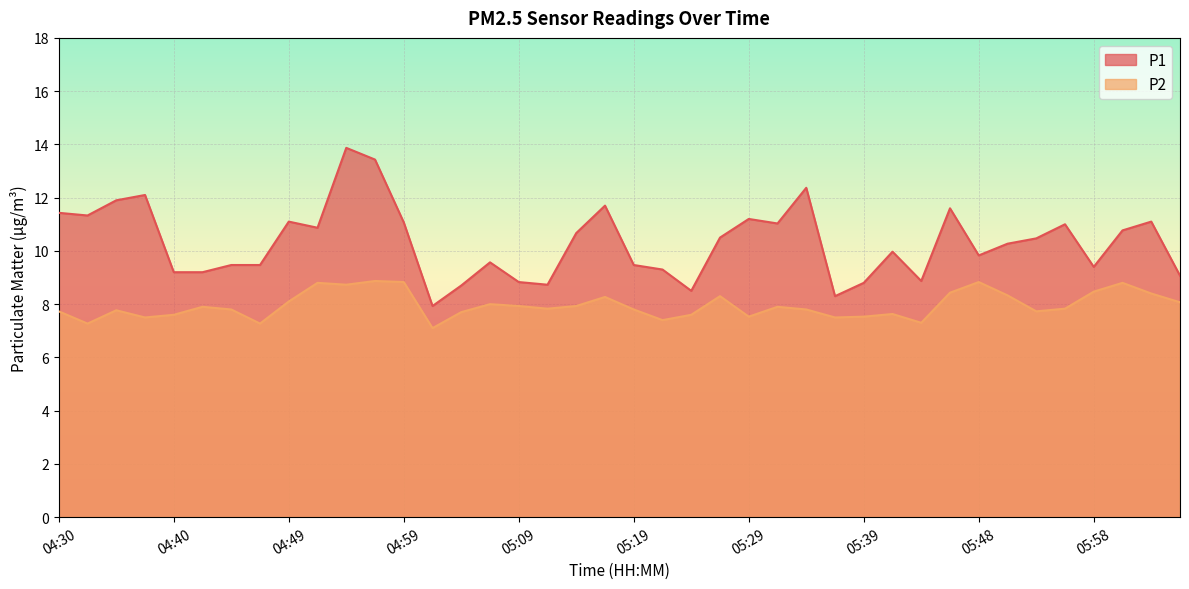

Rank the series at 06:06 from lowest to highest value.

P2, P1